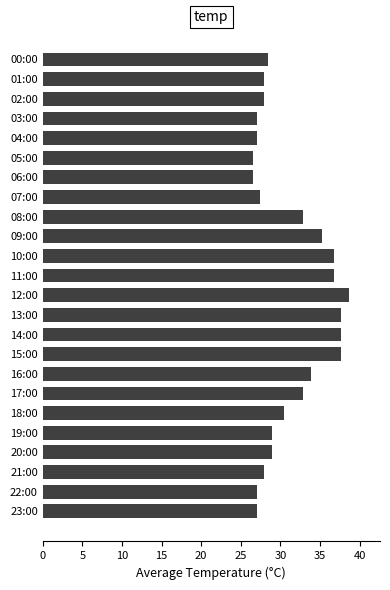

What is the ratio of the value at 04:00 to the value at 01:00?

1.0